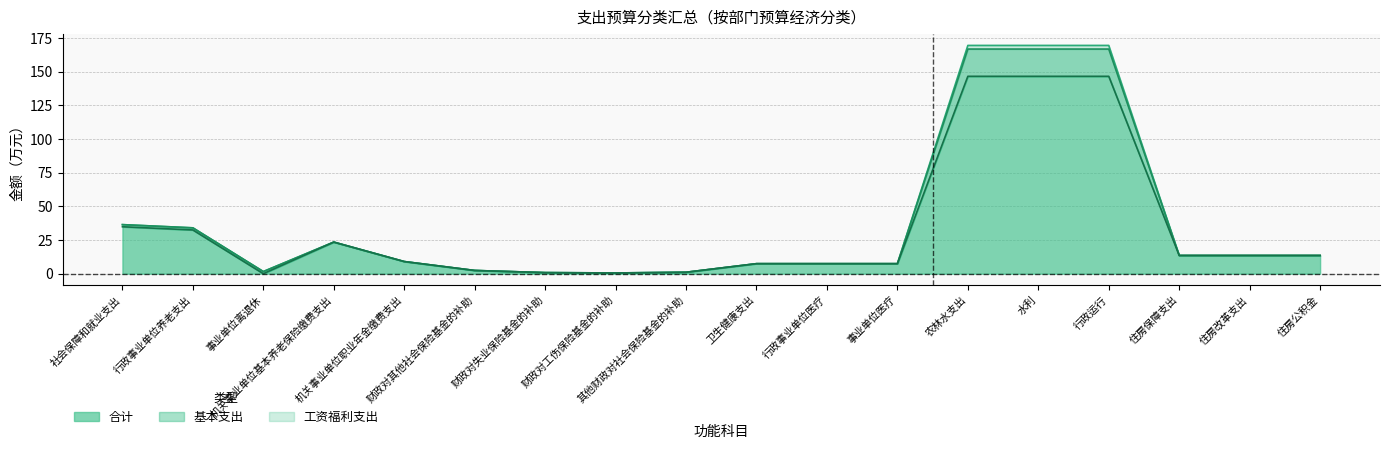

True or false: 基本支出 has a value of 1.5 at 其他财政对社会保险基金的补助.

False